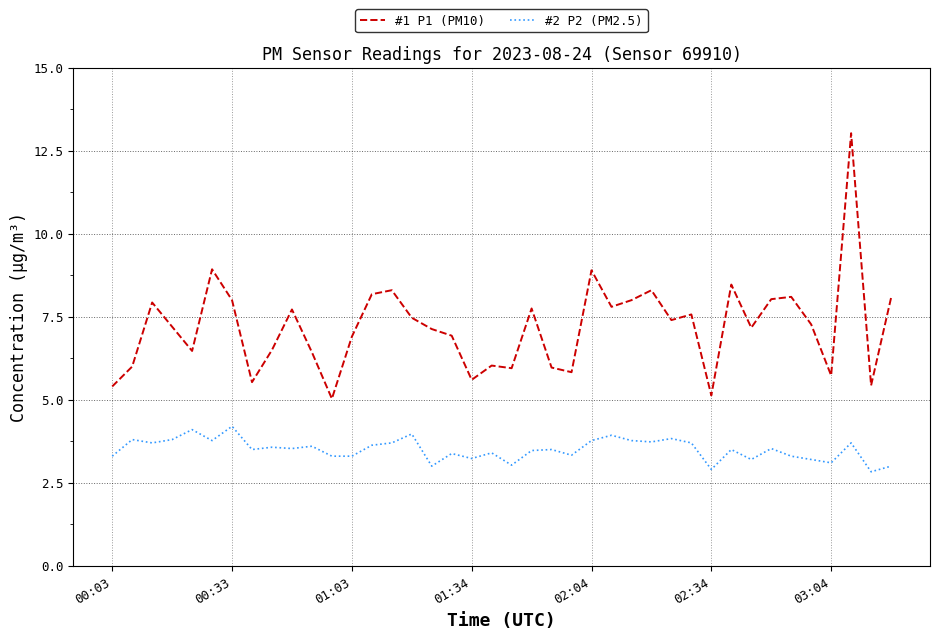

Rank the series by their average value, from highest to lowest.

#1 P1 (PM10), #2 P2 (PM2.5)